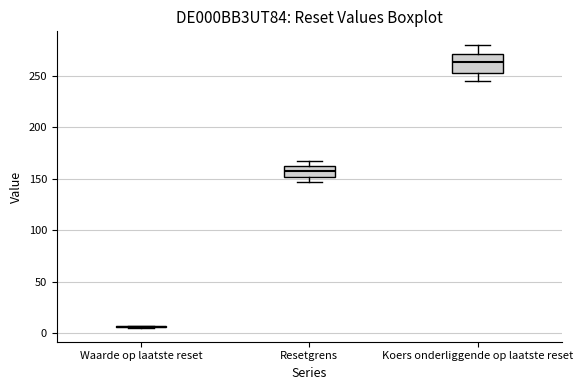

Reading left to right, transcribe this box plot: for each box, give where its median line is, the range the box spans, and where its two whiskers end, as read against the y-axis. The values are not printed on the chart, so give them approximately, as read against the axis.

Waarde op laatste reset: box collapsed to a line at 5, whiskers 5 to 5
Resetgrens: median 160, box 150 to 165, whiskers 145 to 170
Koers onderliggende op laatste reset: median 265, box 255 to 270, whiskers 245 to 280